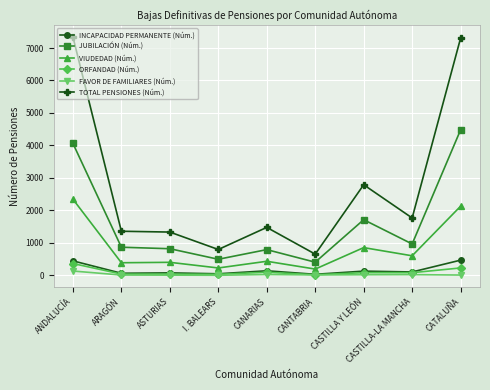

What is the label of the 9th point from the left?

CATALUÑA